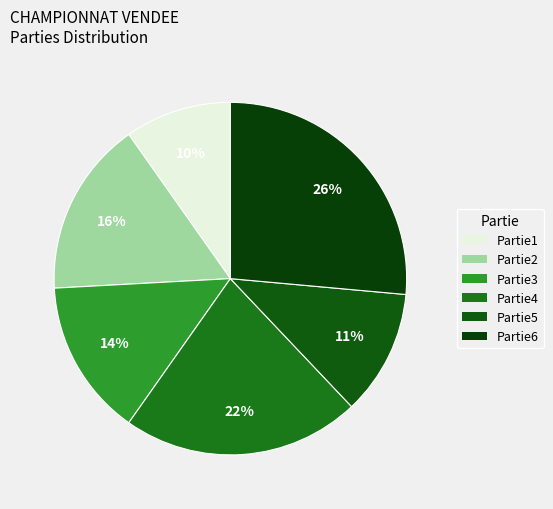

What percentage is the Partie3 slice, to the nearest percent?

14%